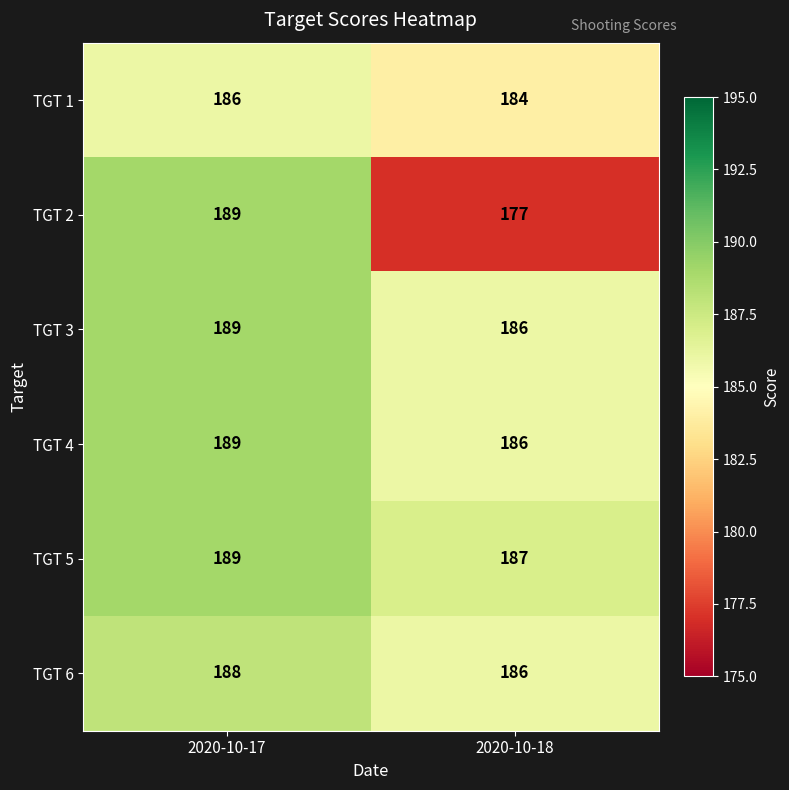

At which label does TGT 3 reach its peak?

2020-10-17